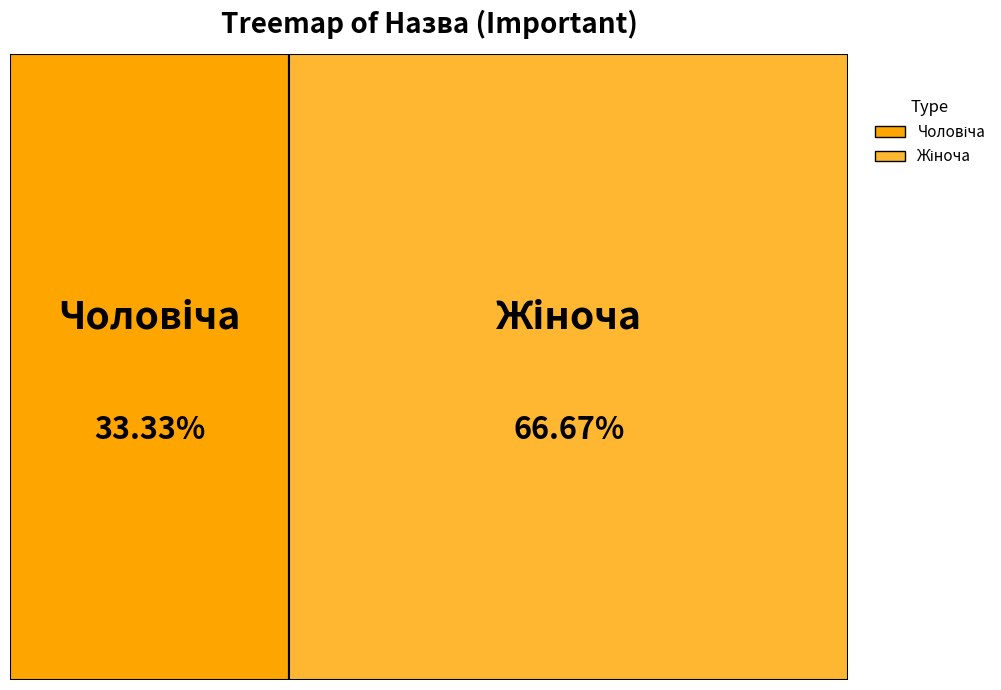

Does any single category account for the majority?

Yes